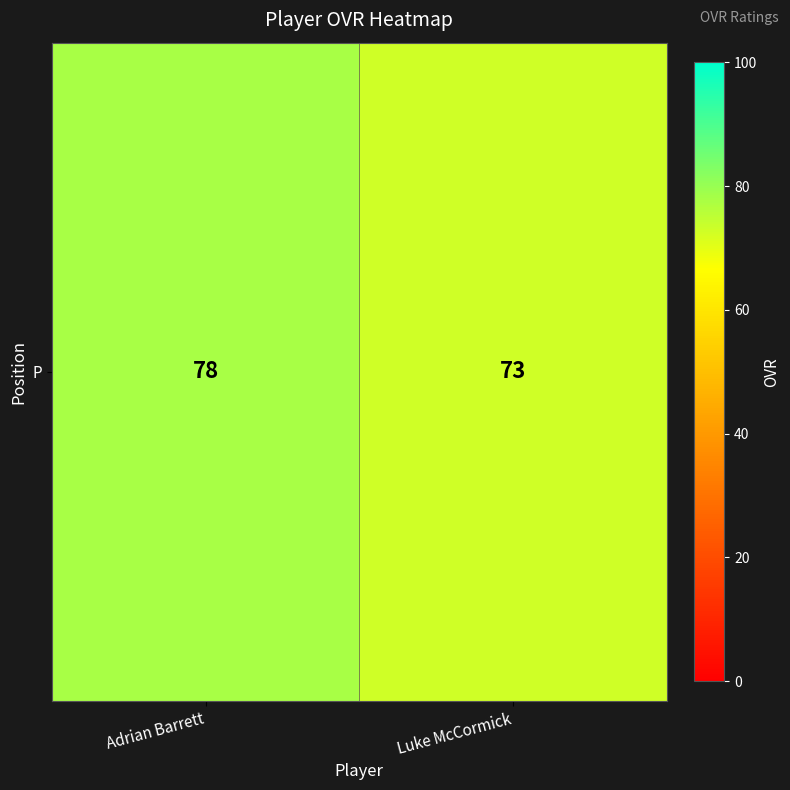

Where is the data nearest to the value 75?

Luke McCormick